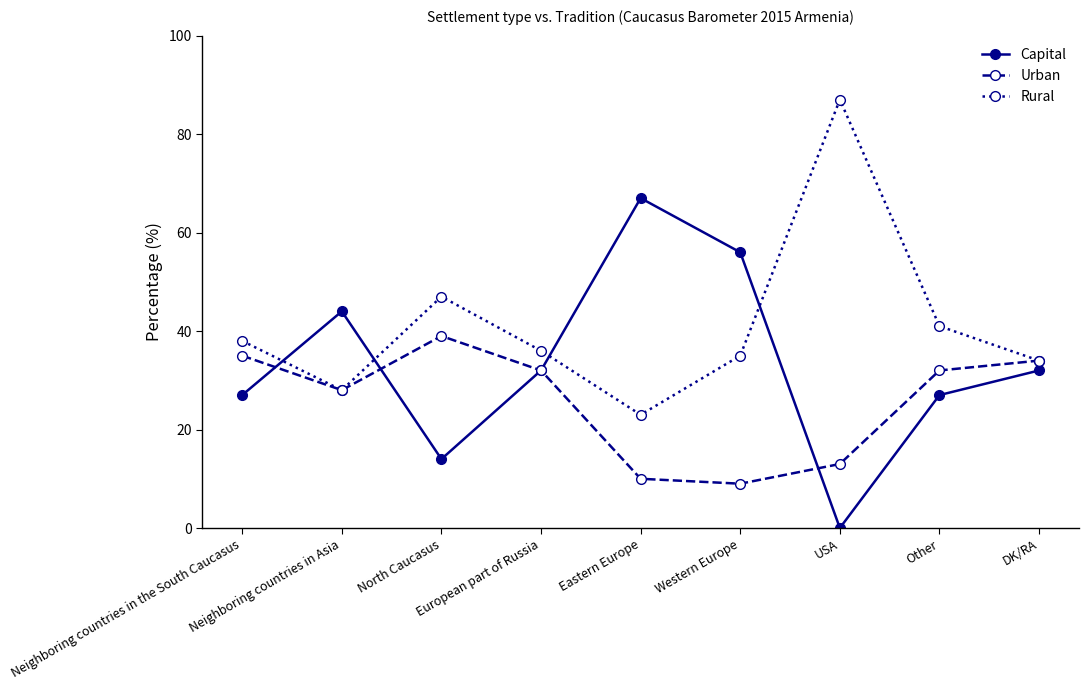

Which series has the largest range (max minus min)?

Capital